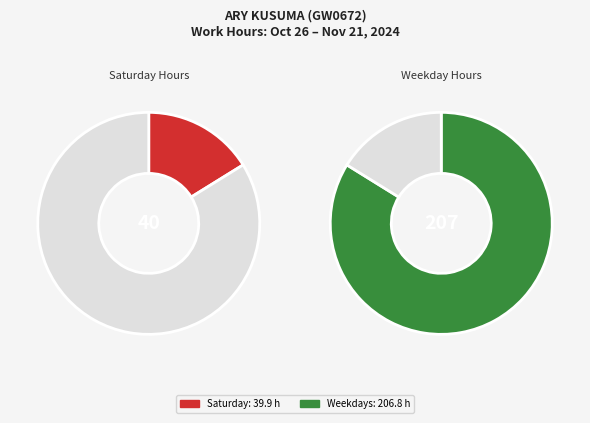

Is it true that 28-Mon is 1% of the pie?

False